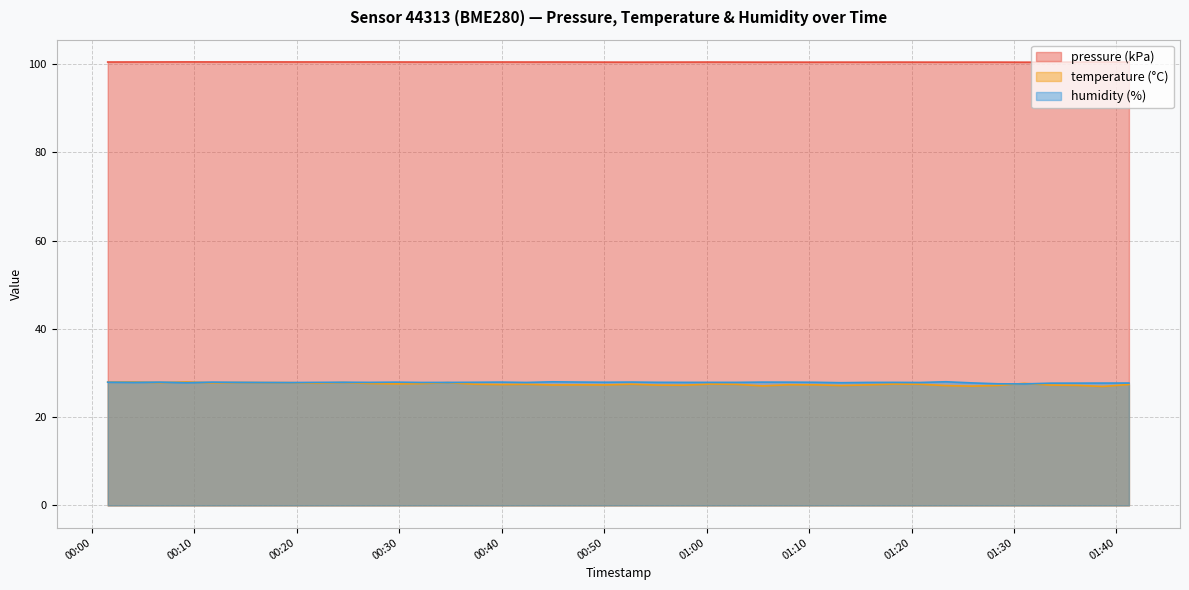

What is the smallest value displayed?

27.0